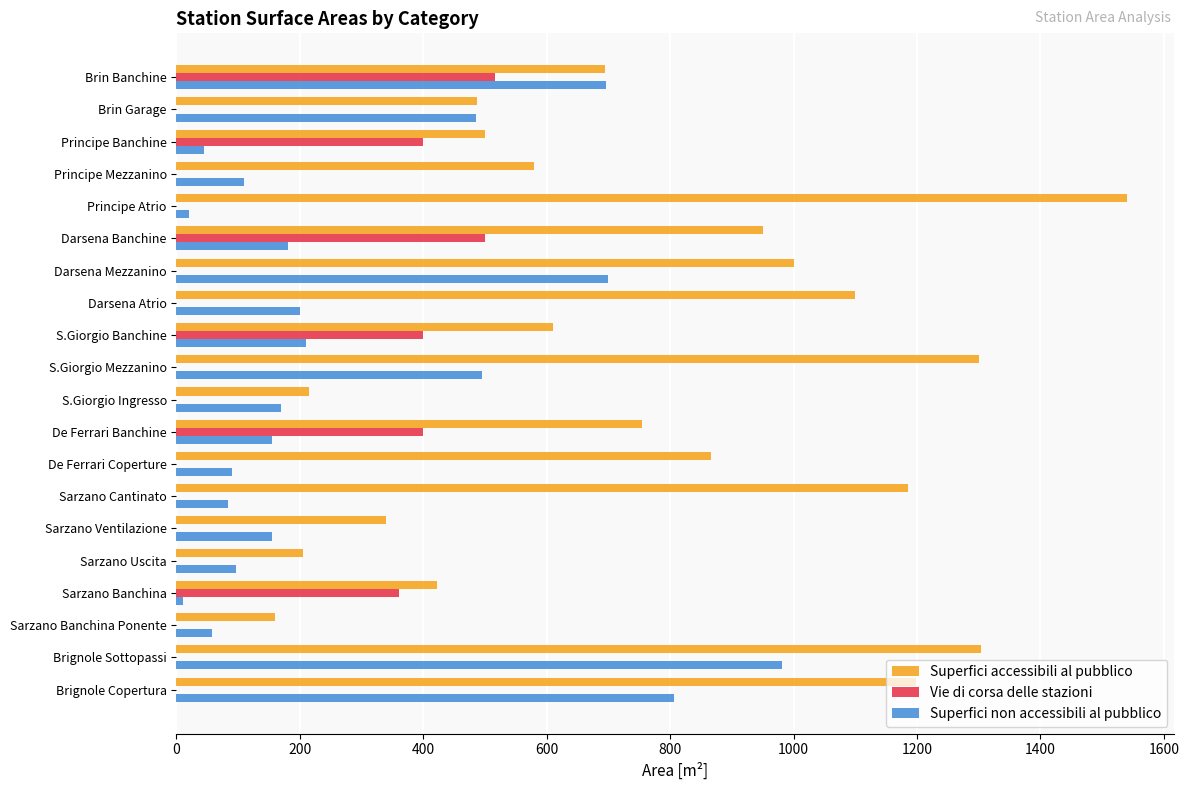

The value of Vie di corsa delle stazioni at Darsena Mezzanino is -202. True or false?

False